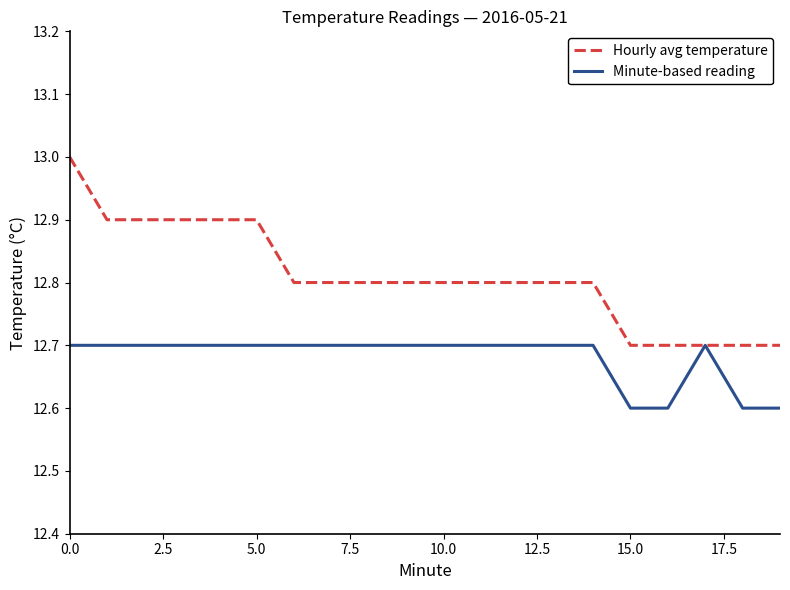

List the series in order of their overall mean, highest first.

Hourly avg temperature, Minute-based reading